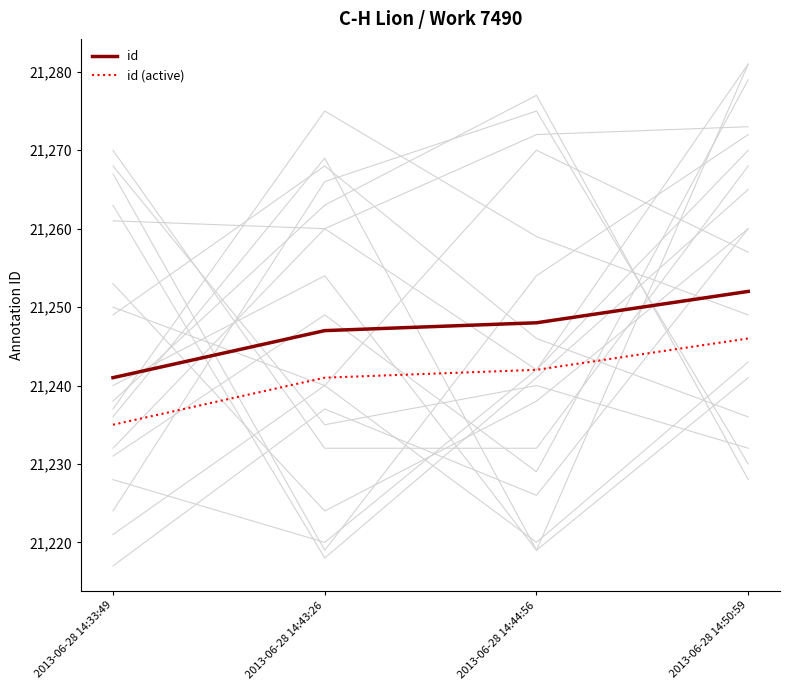

What is the spread (max minus min) of values at 2013-06-28 14:43:26?

6